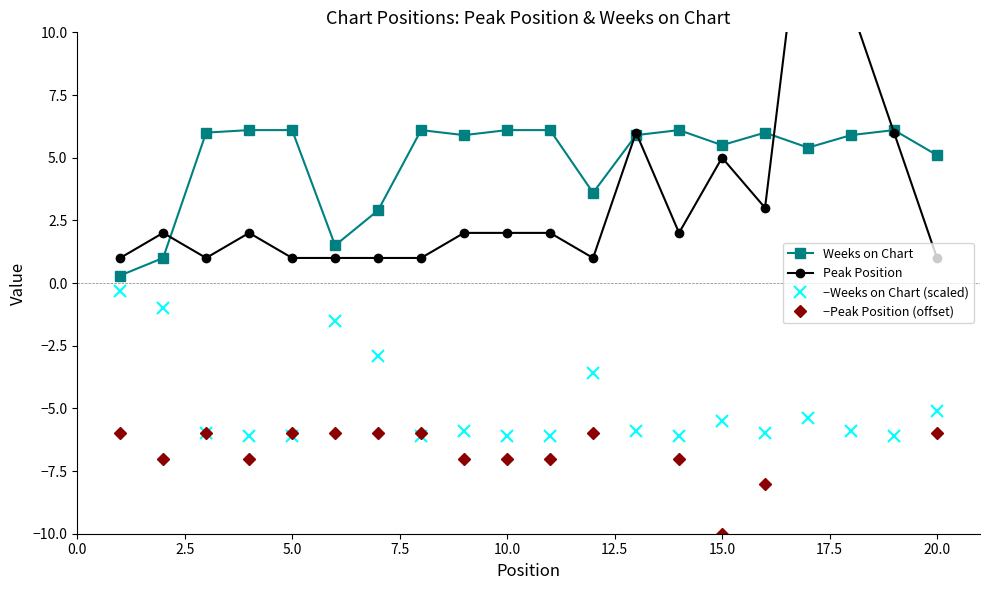

True or false: Weeks on Chart and −Weeks on Chart (scaled) intersect in this chart.

False